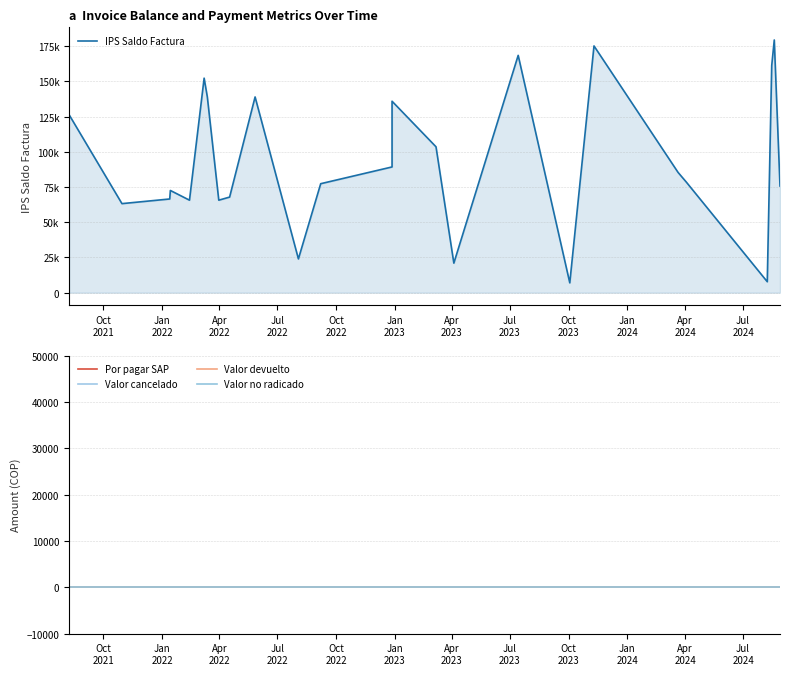

Read the IPS Saldo Factura value at 16, to the nearest 10.

168520